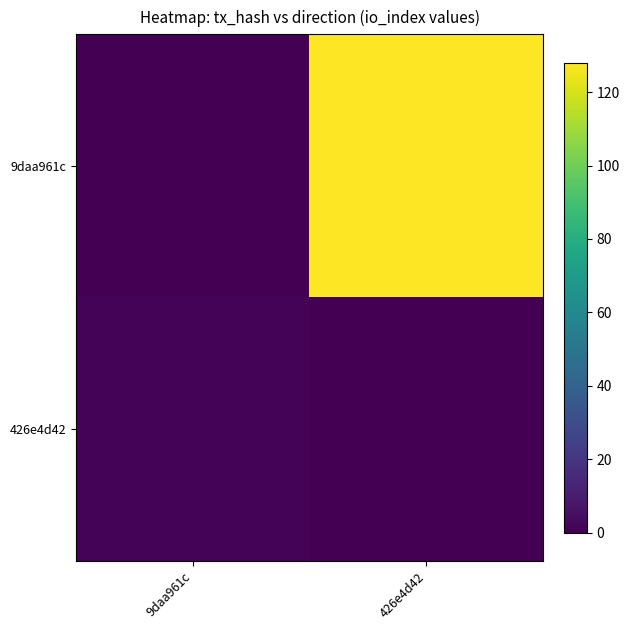

Which series has the largest total across all categories?

9daa961c